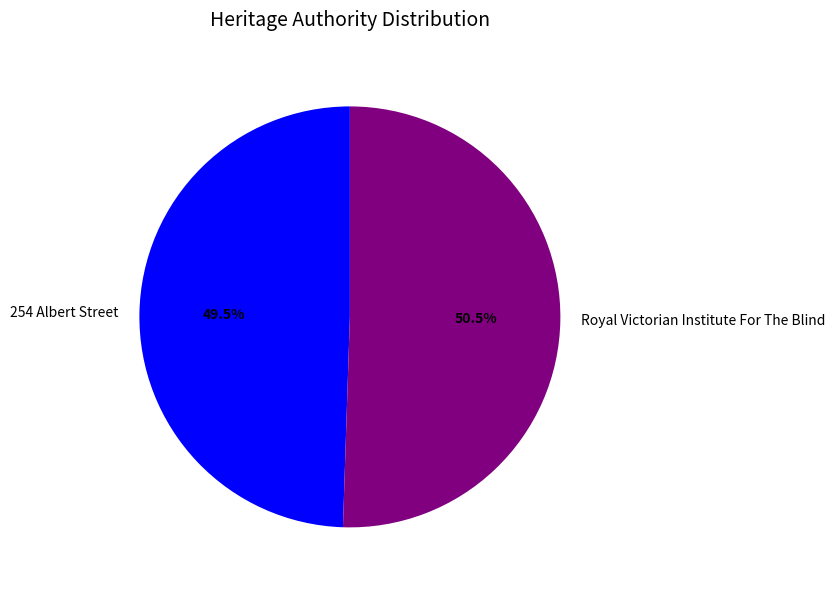

Is it true that 254 Albert Street is 56% of the pie?

False